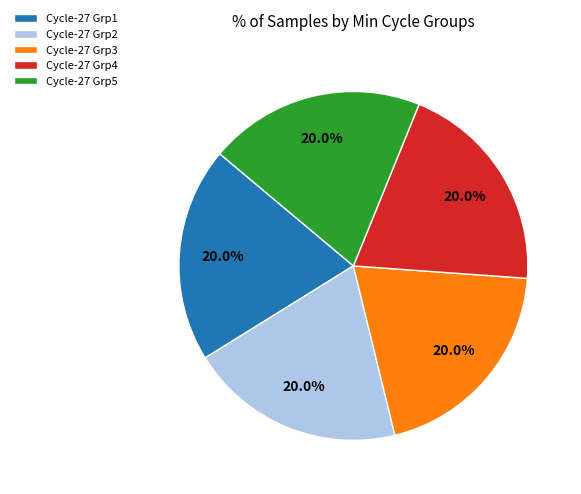

Count the number of slices in the pie.

5